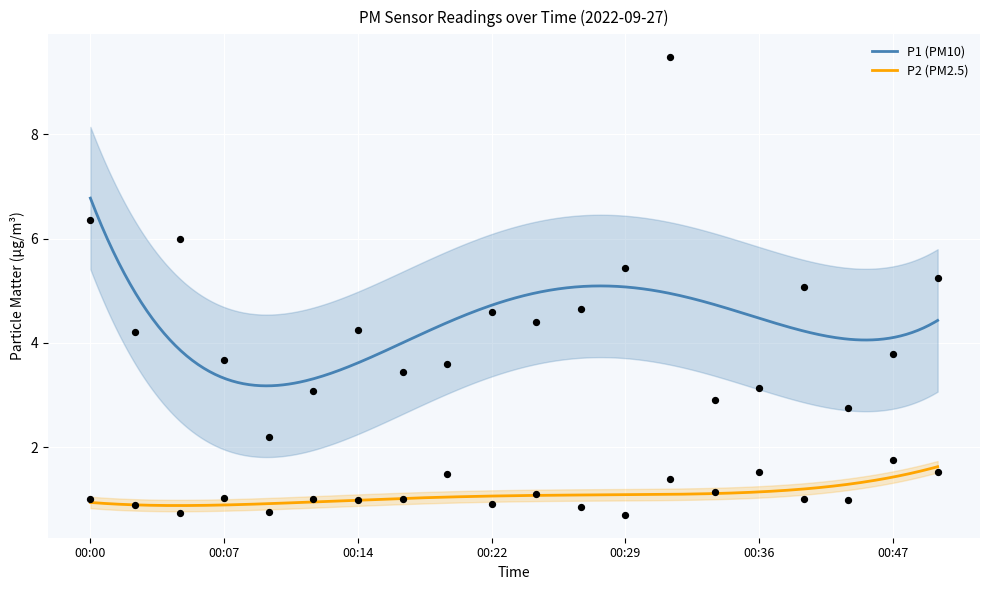

At how many categories does at least one series exceed 0?

20